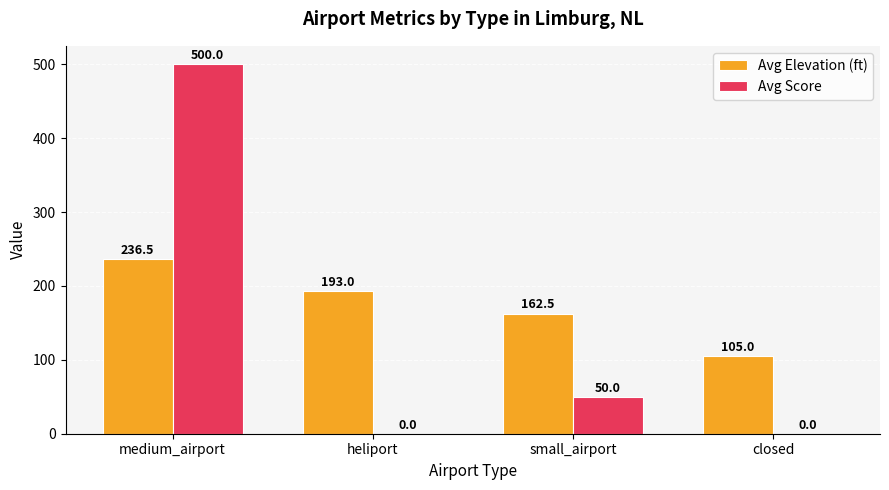

At which category is the sum across all series the highest?

medium_airport